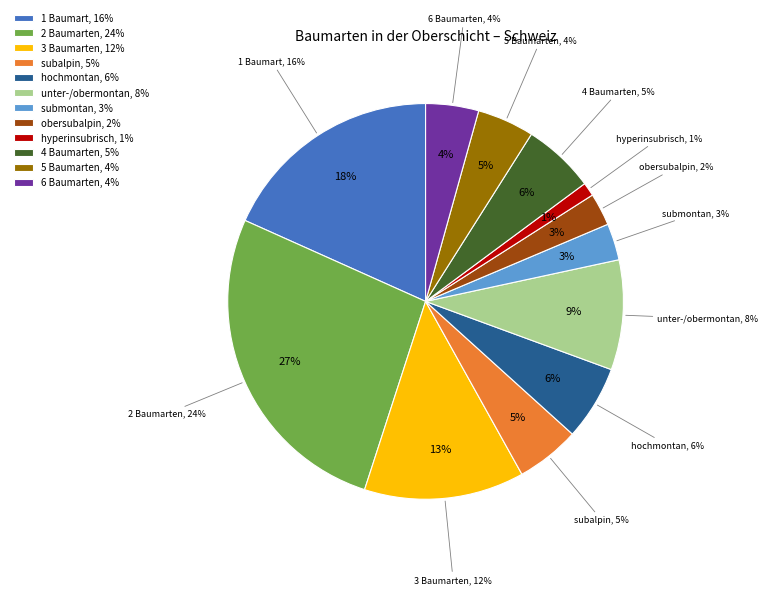

Is there any slice that represents more than half of the pie?

No